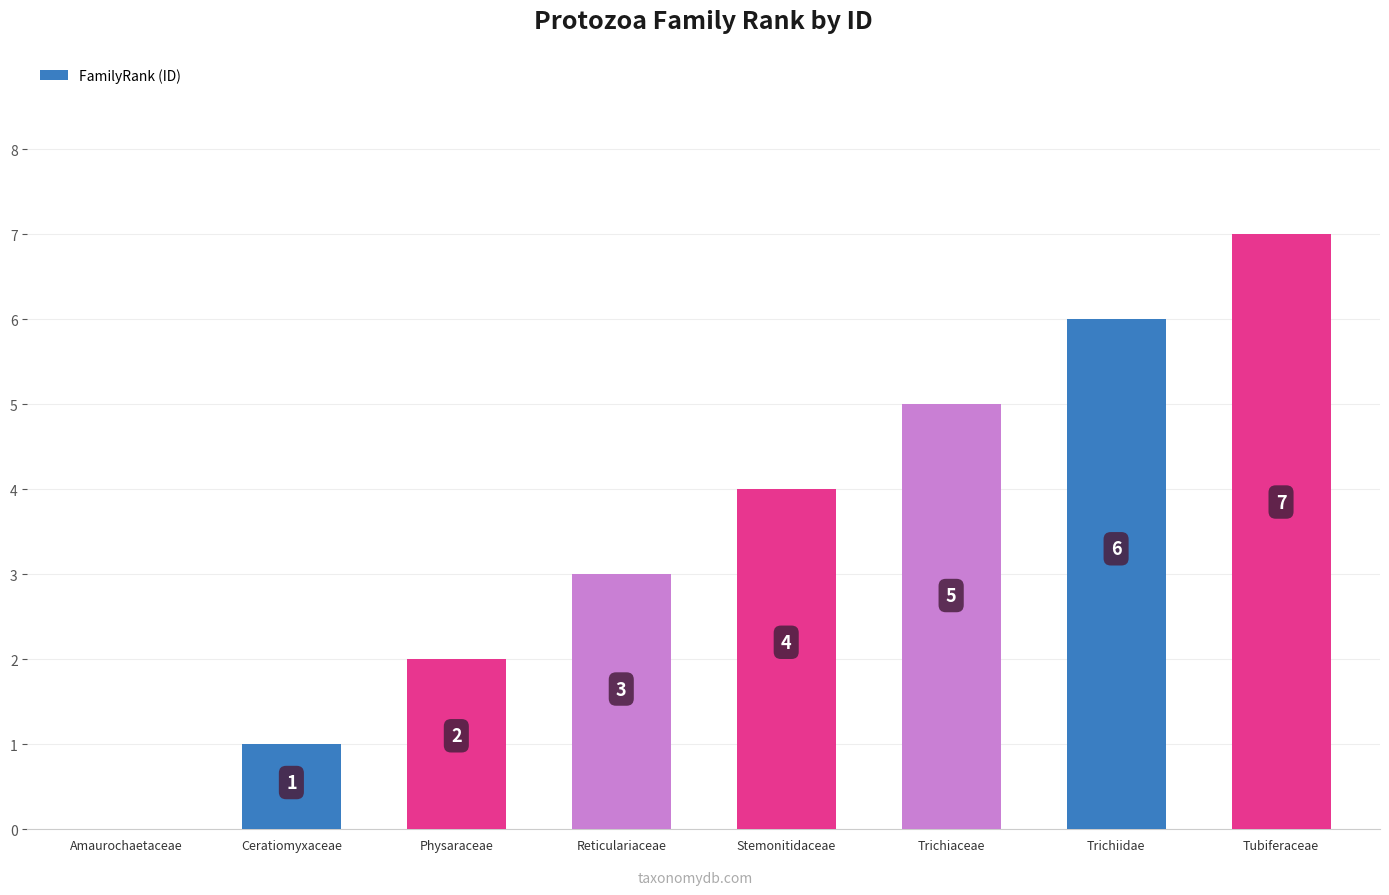

What is the sum of all values?

28